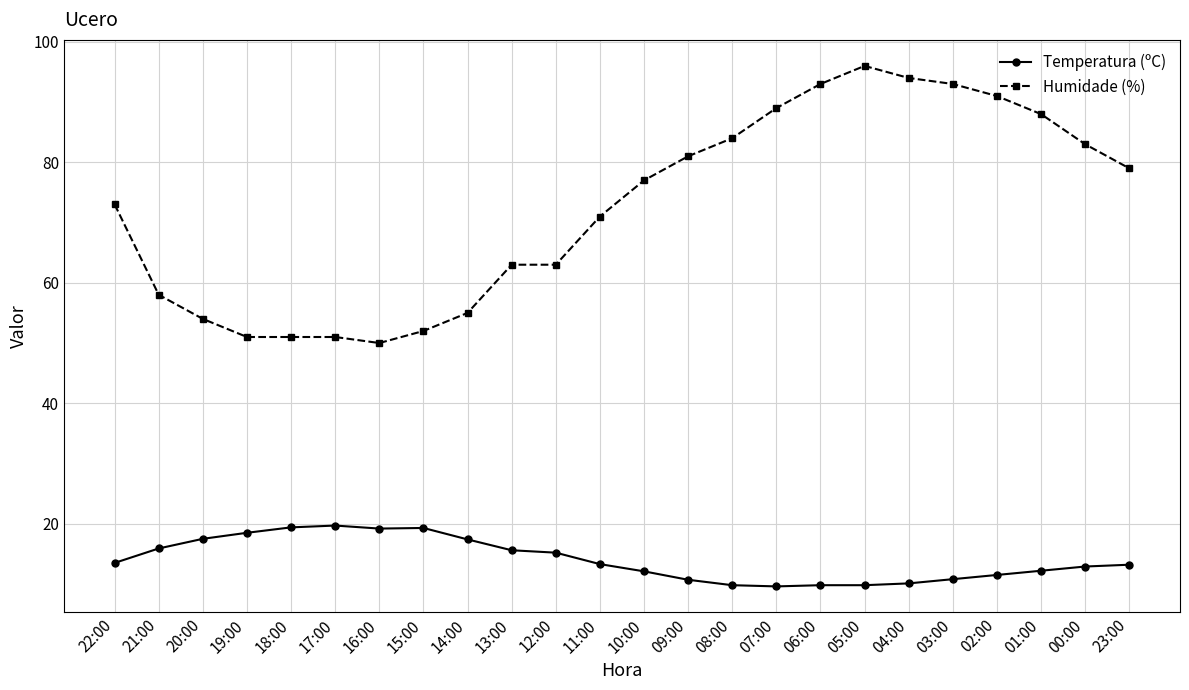

True or false: Humidade (%) and Temperatura (ºC) intersect in this chart.

False